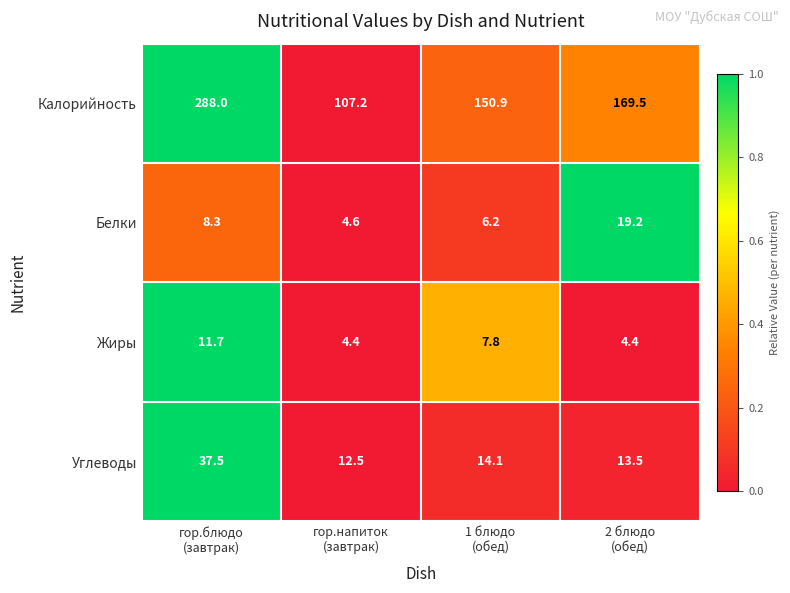

What is the average value of the Калорийность series?

178.9